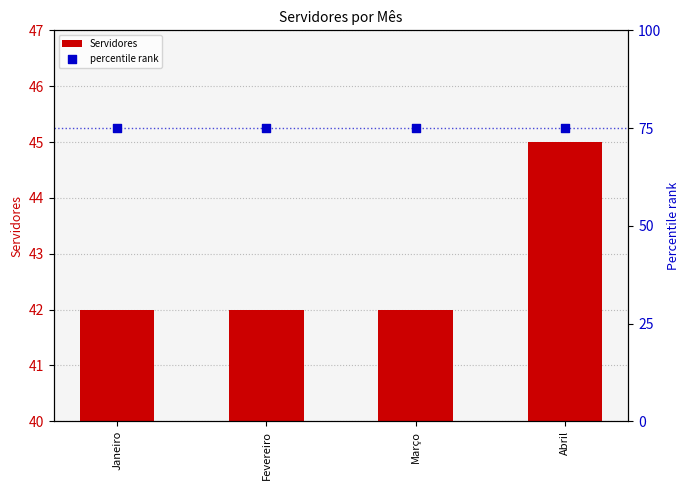

Which series has the widest spread of Y values?

Servidores